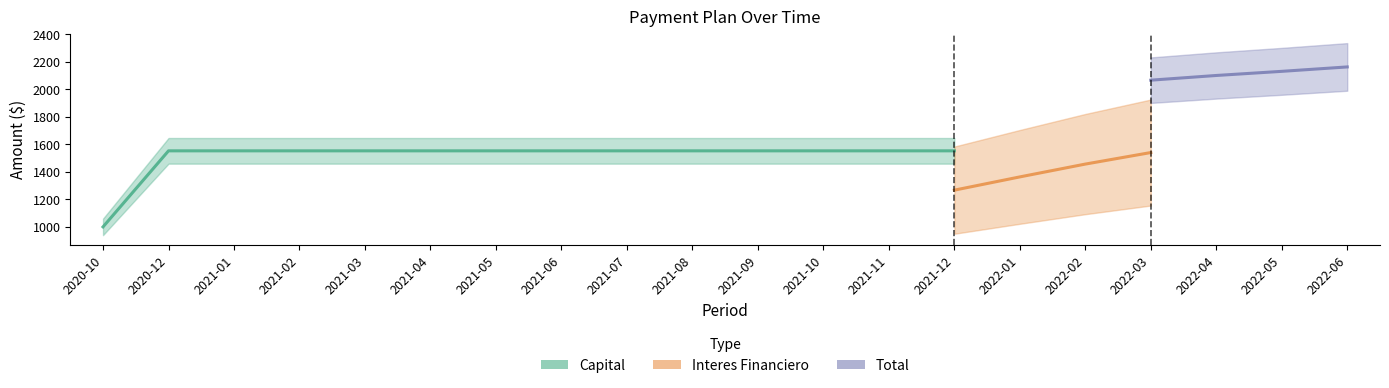

Is the value of Interes Financiero at 2021-11 greater than the value of Capital at 2021-09?

No